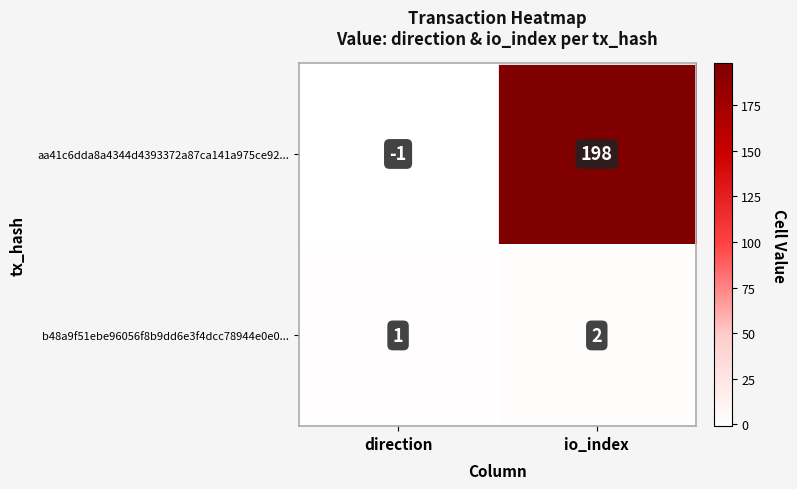

What is the sum of all b48a9f51ebe96056f8b9dd6e3f4dcc78944e0e0... values?

3